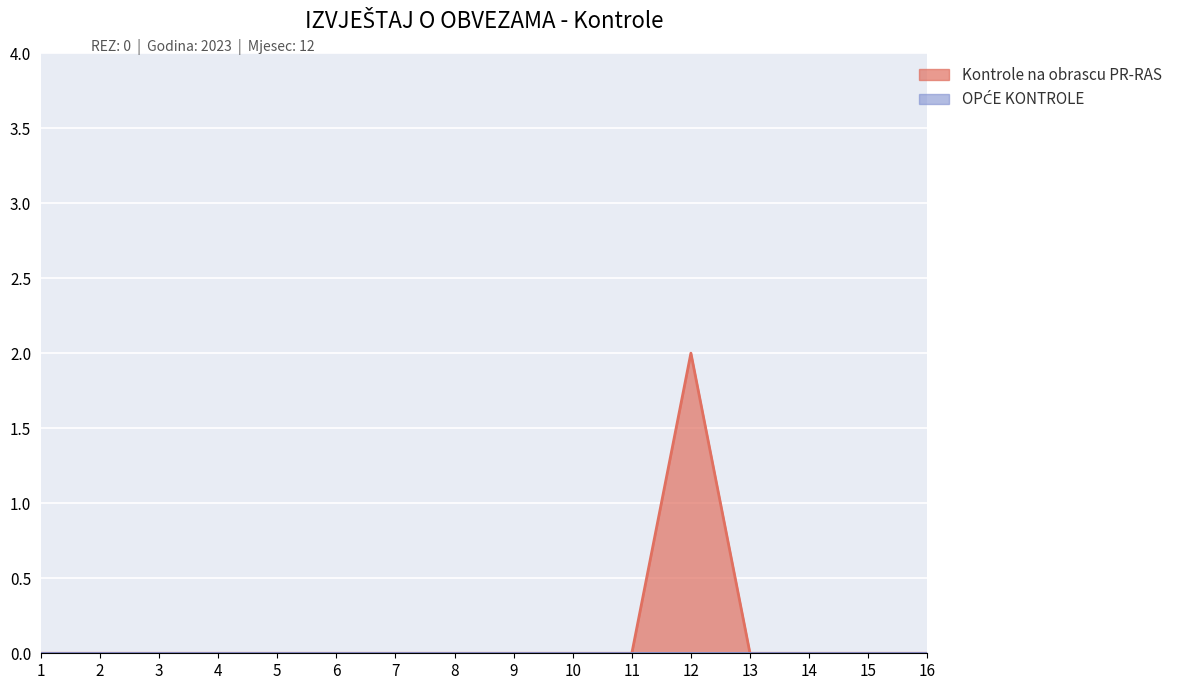

The value of Kontrole na obrascu PR-RAS at 4 is 1. True or false?

False